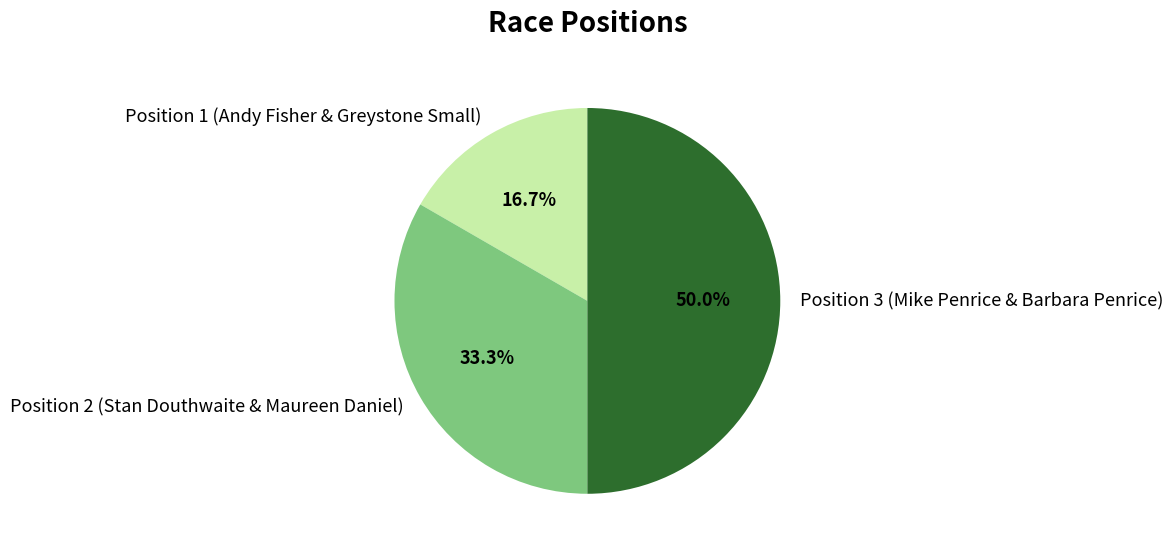

Combined, do Position 3 (Mike Penrice & Barbara Penrice) and Position 2 (Stan Douthwaite & Maureen Daniel) account for over 50%?

Yes